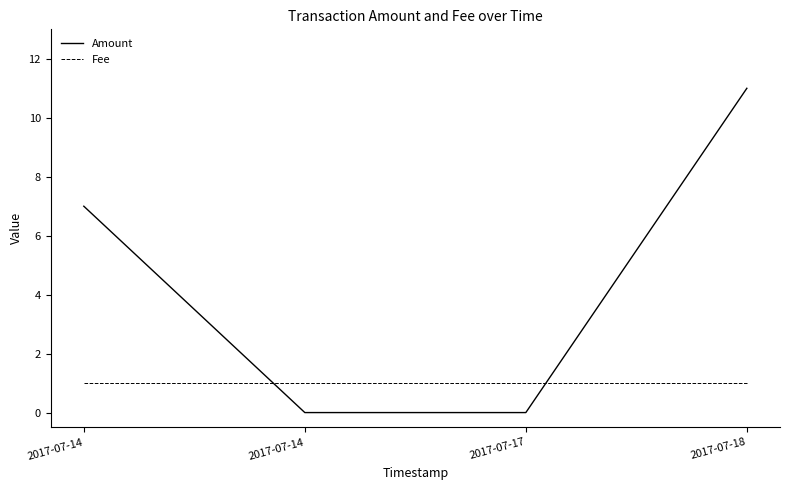

Which series has the widest spread of values?

Amount